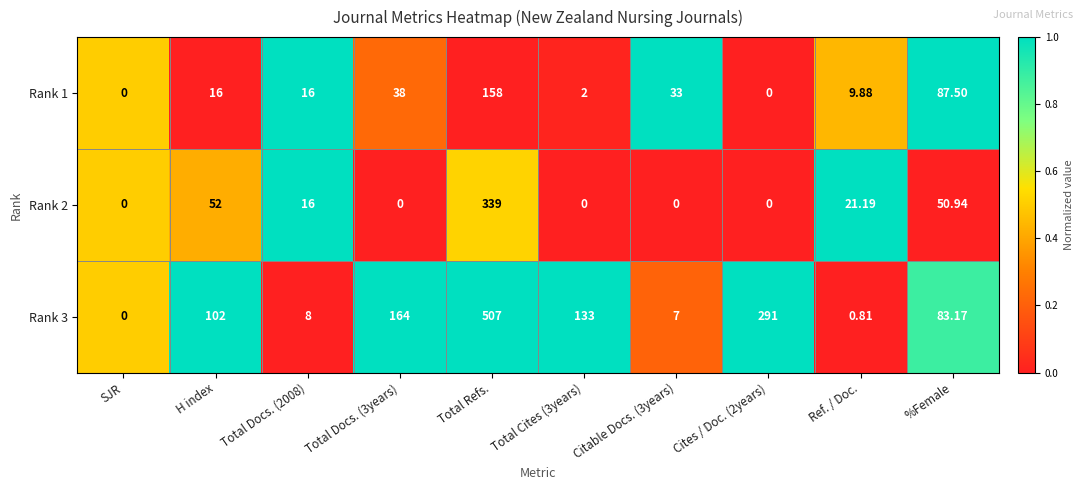

Where does the Rank 2 series first go above 16?

H index